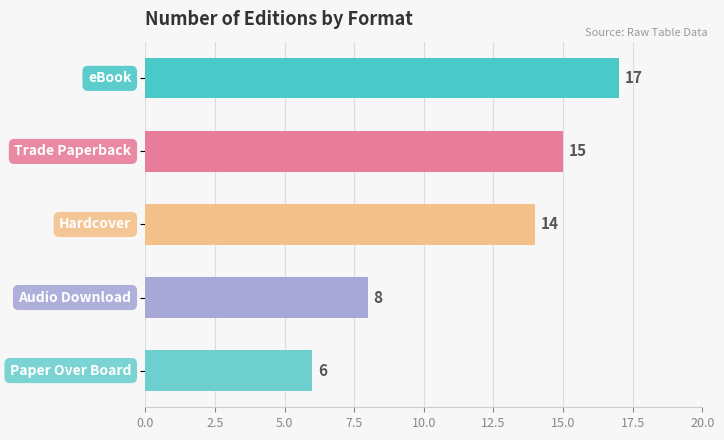

What is the average value?

12